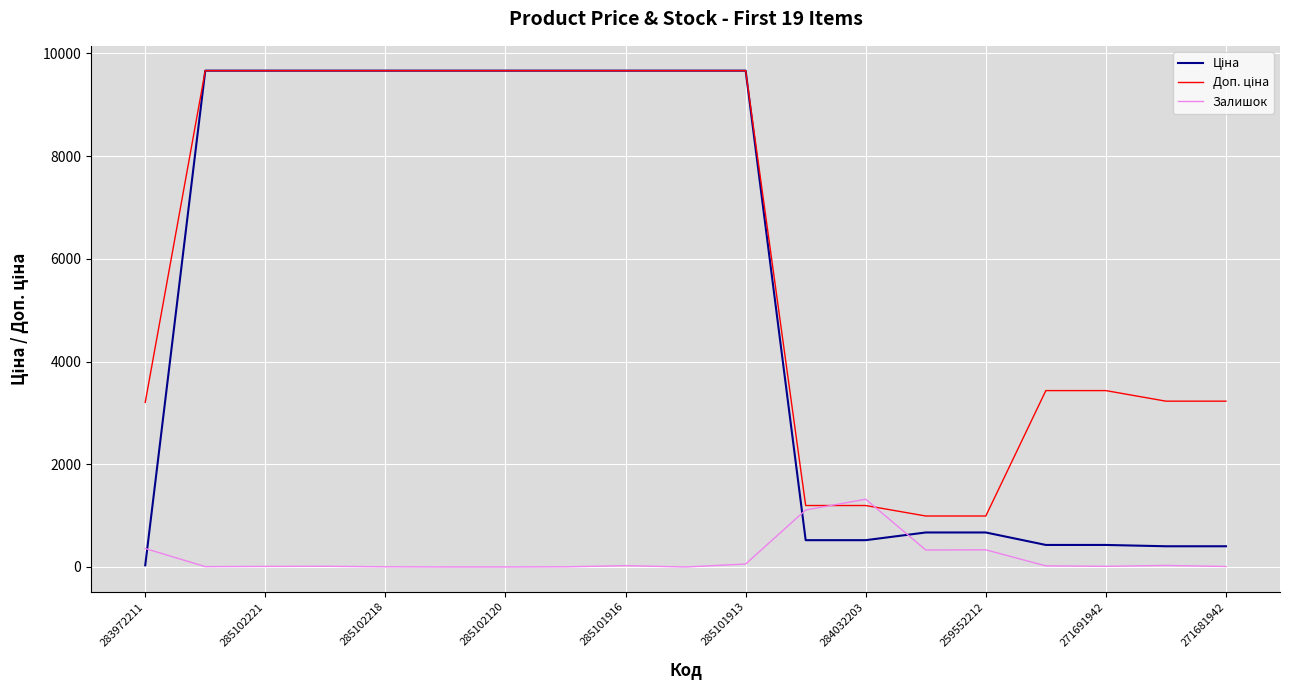

What is the highest value of the Залишок series?

1319.0